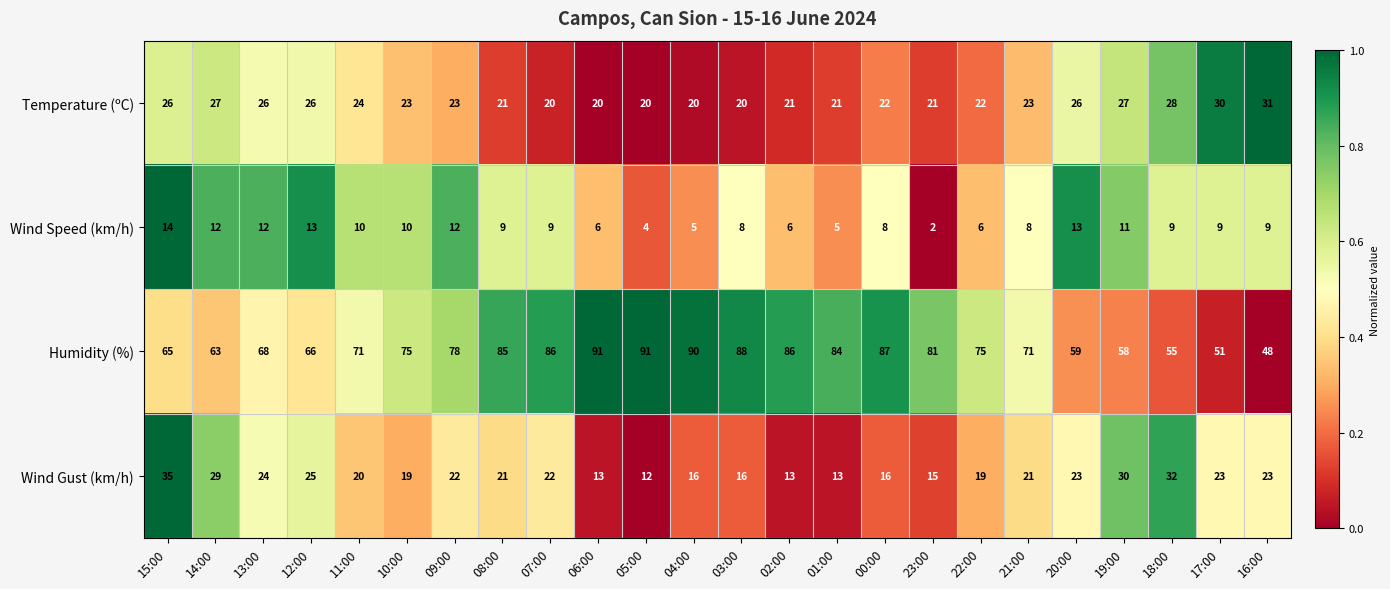

What is the maximum value shown in the chart?

91